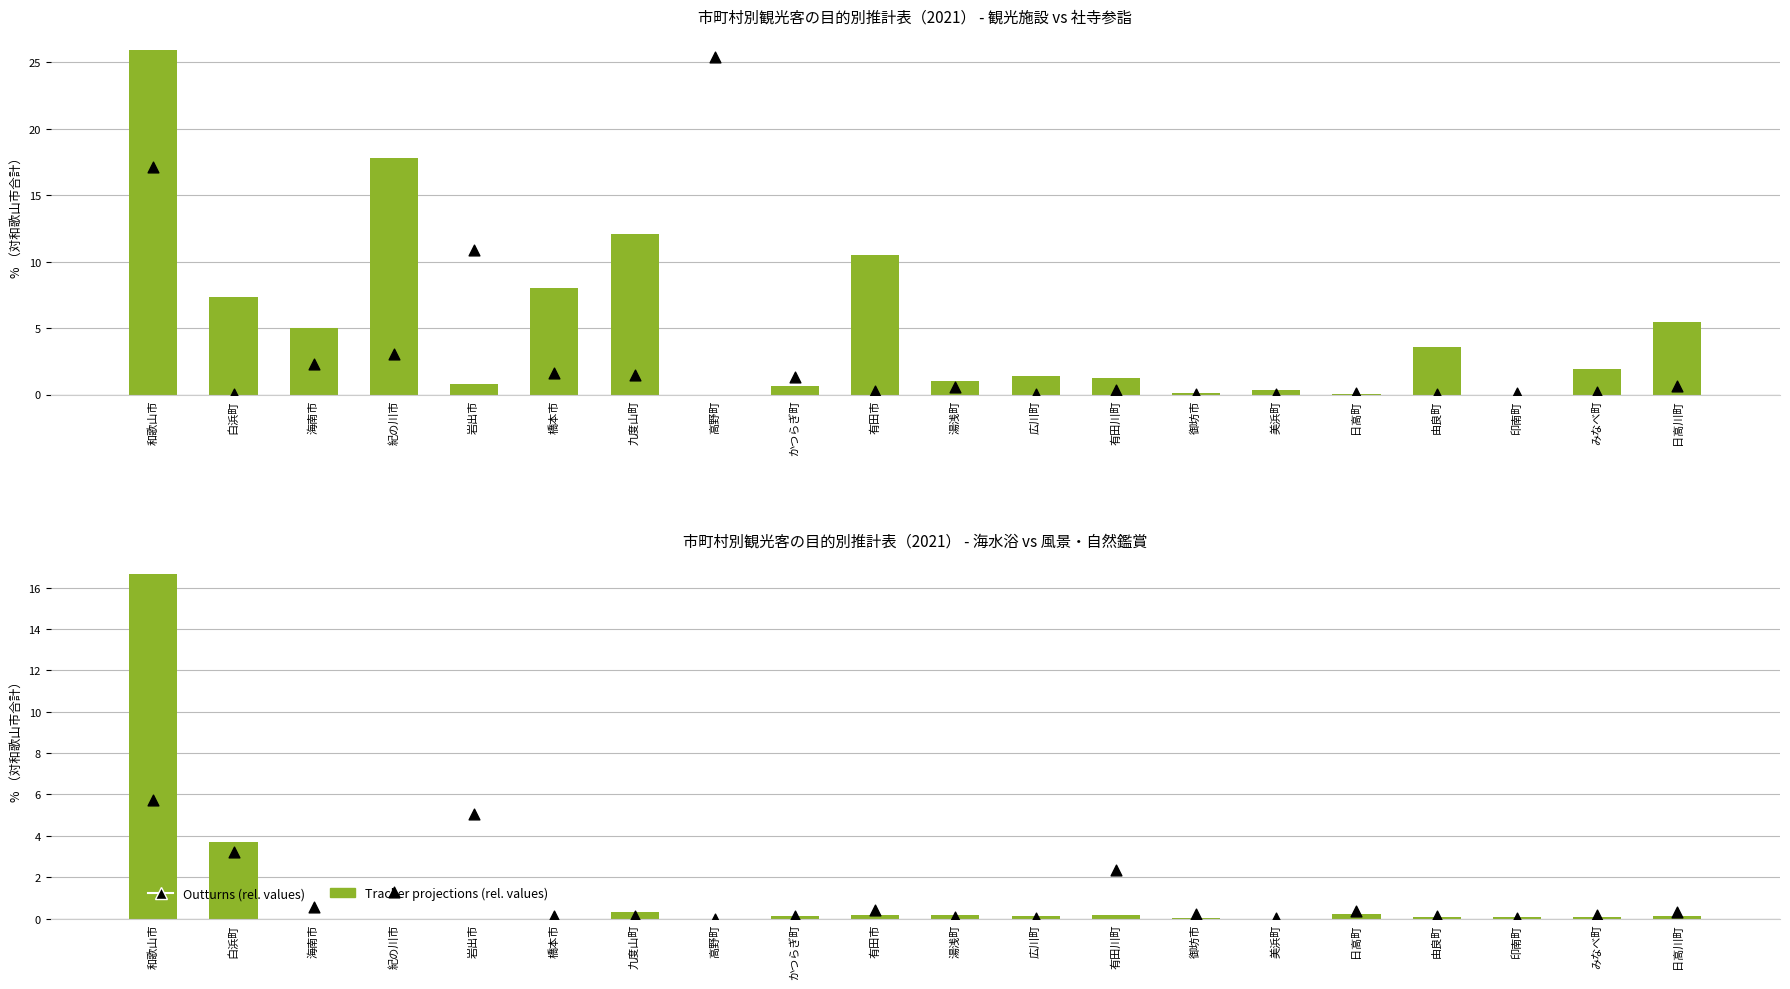

Which series reaches the minimum Y coordinate?

観光施設（Tracker projections）